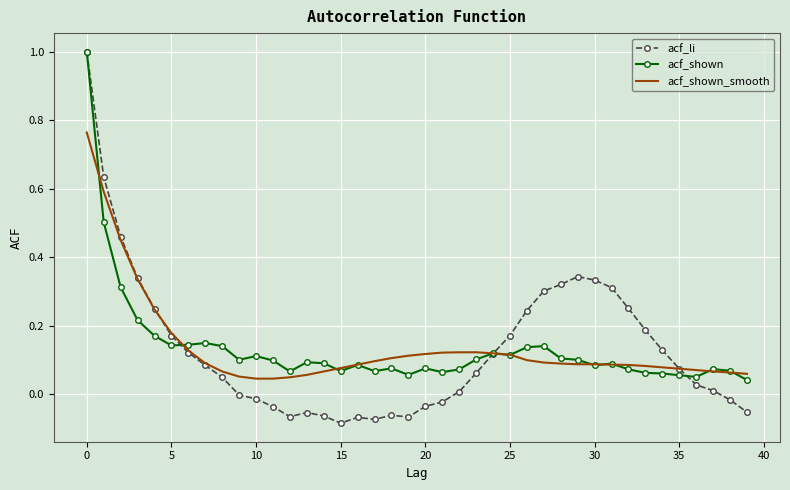

What are all the series names shown in the legend?

acf_li, acf_shown, acf_shown_smooth